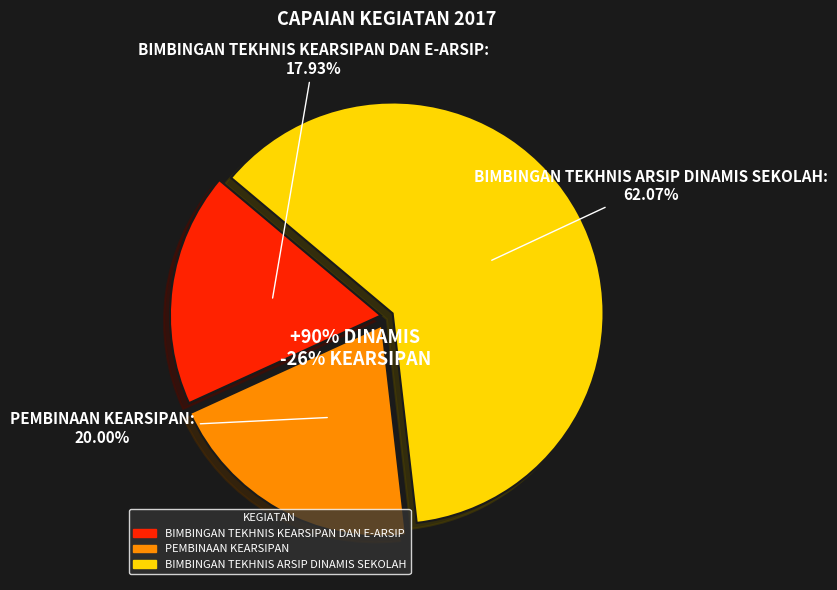

Between BIMBINGAN TEKHNIS KEARSIPAN DAN E-ARSIP and PEMBINAAN KEARSIPAN, which is larger?

PEMBINAAN KEARSIPAN